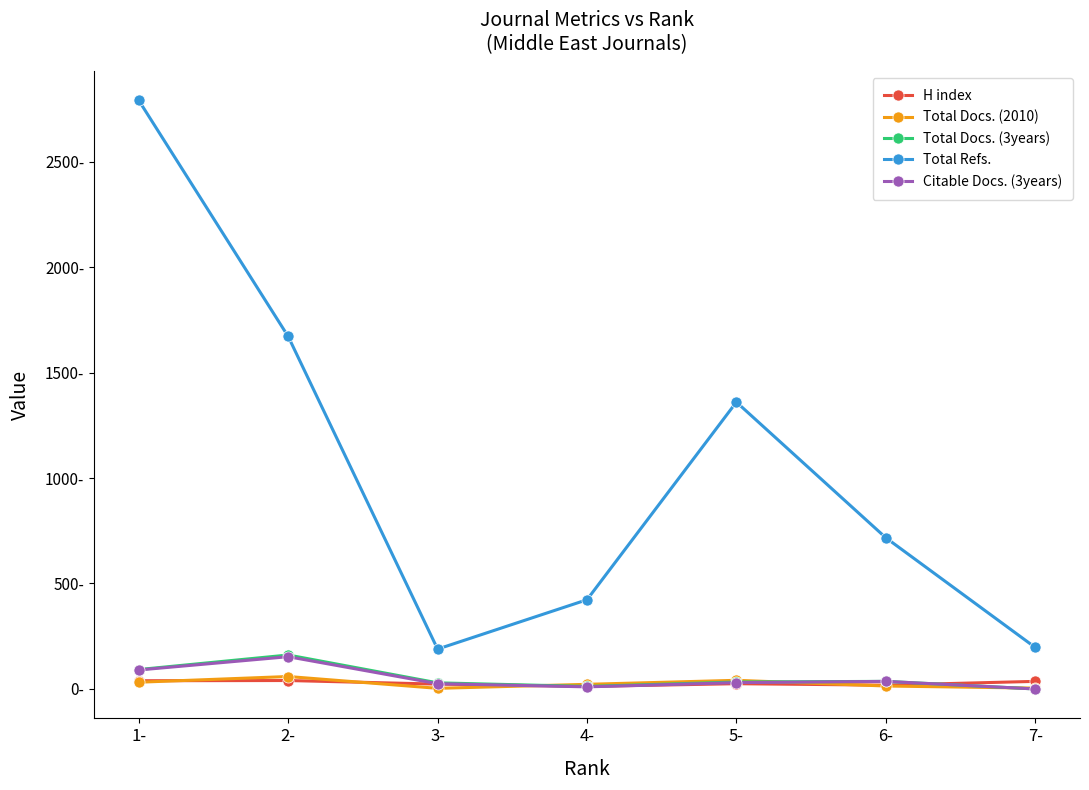

Is this an area chart (filled region under the line)?

No